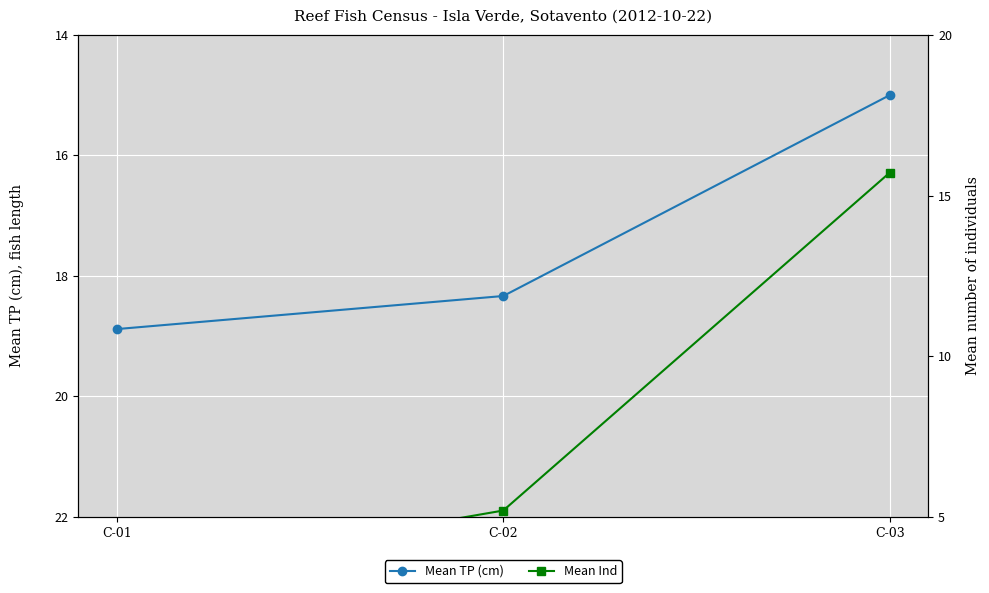

What value does the Mean TP (cm) series have at C-02?

18.3